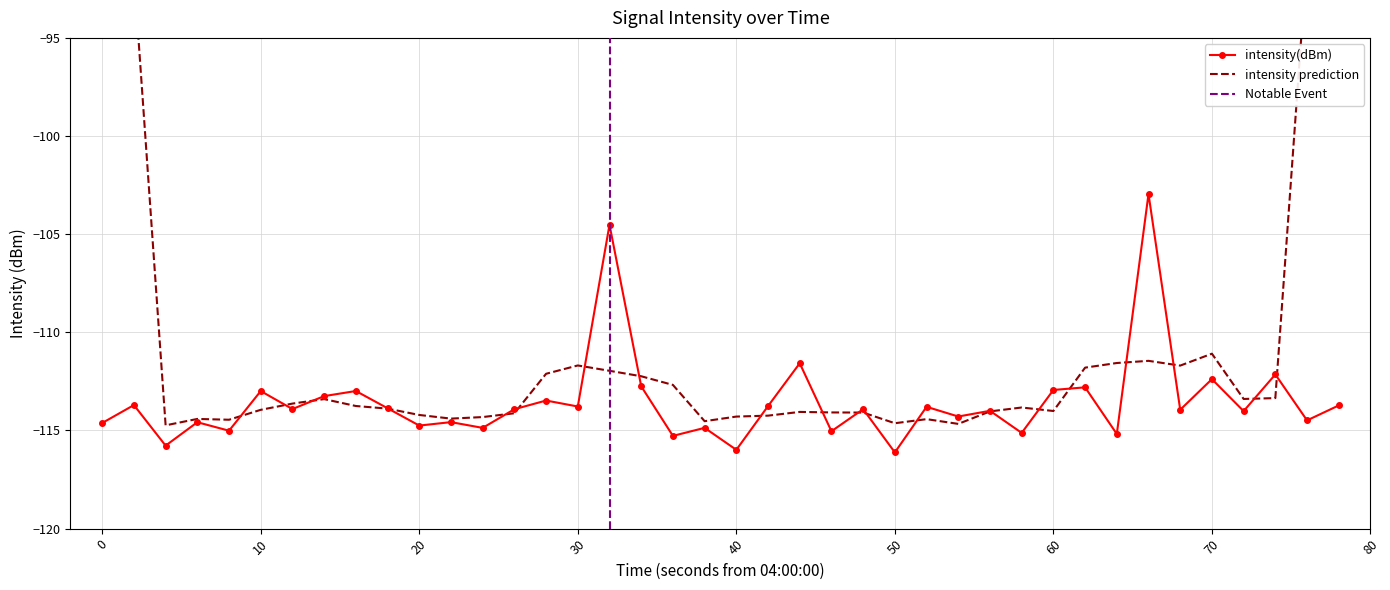

What is the difference between the maximum and second lowest values?

13.0